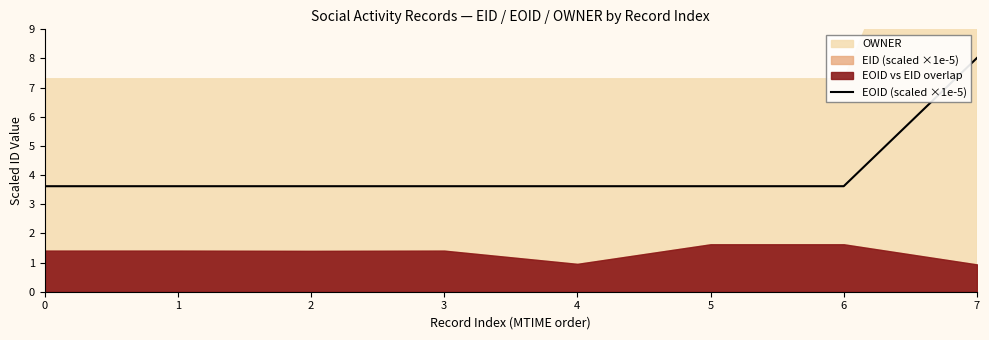

The chart shows a value of 0.7 at 3. True or false?

False